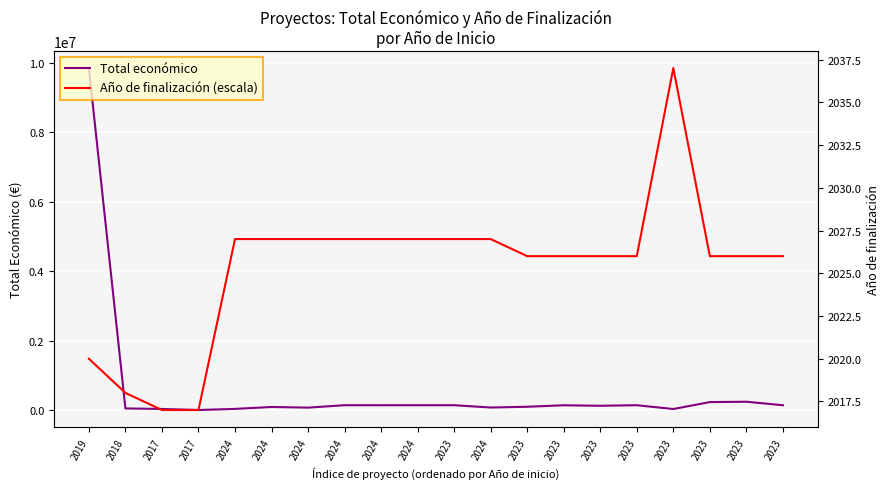

At which category does the chart reach its minimum across all series?

2017